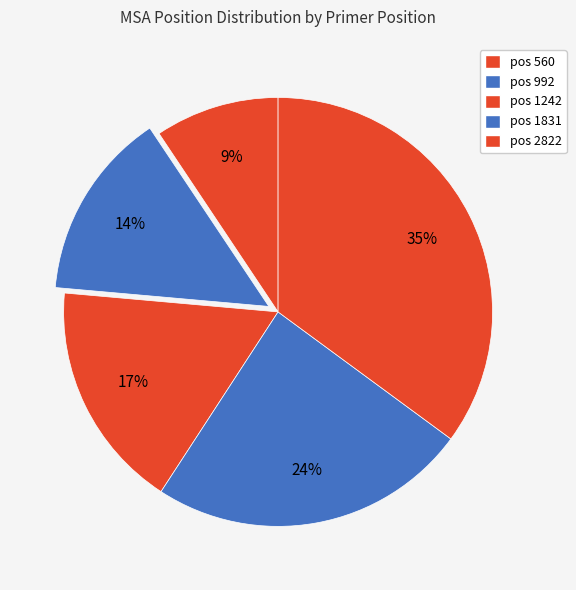

Is there a majority slice in this chart?

No